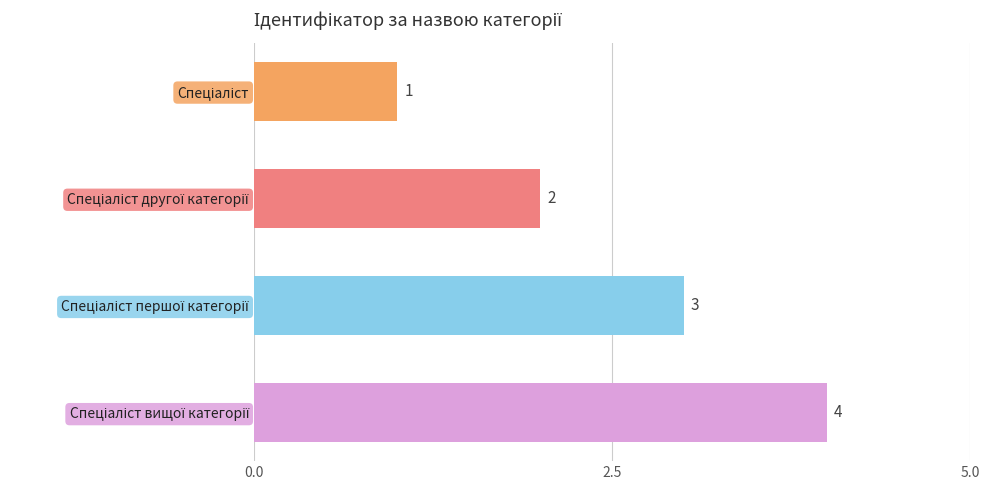

What is the minimum value shown in the chart?

1